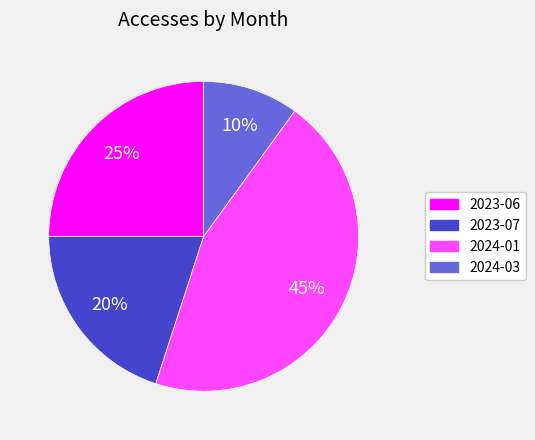

Approximately how many times larger is the value at 2023-07 compared to 2024-03?

2.0